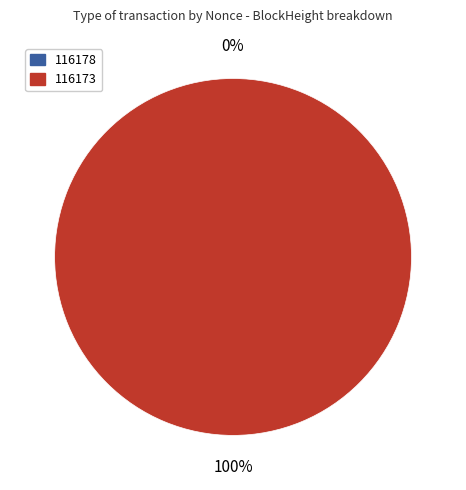

Which slice represents more than half of the pie?

116173